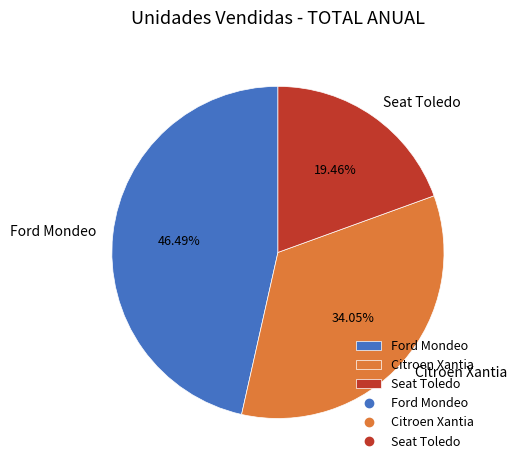

To the nearest percent, what percentage of the pie is Citroen Xantia?

34%